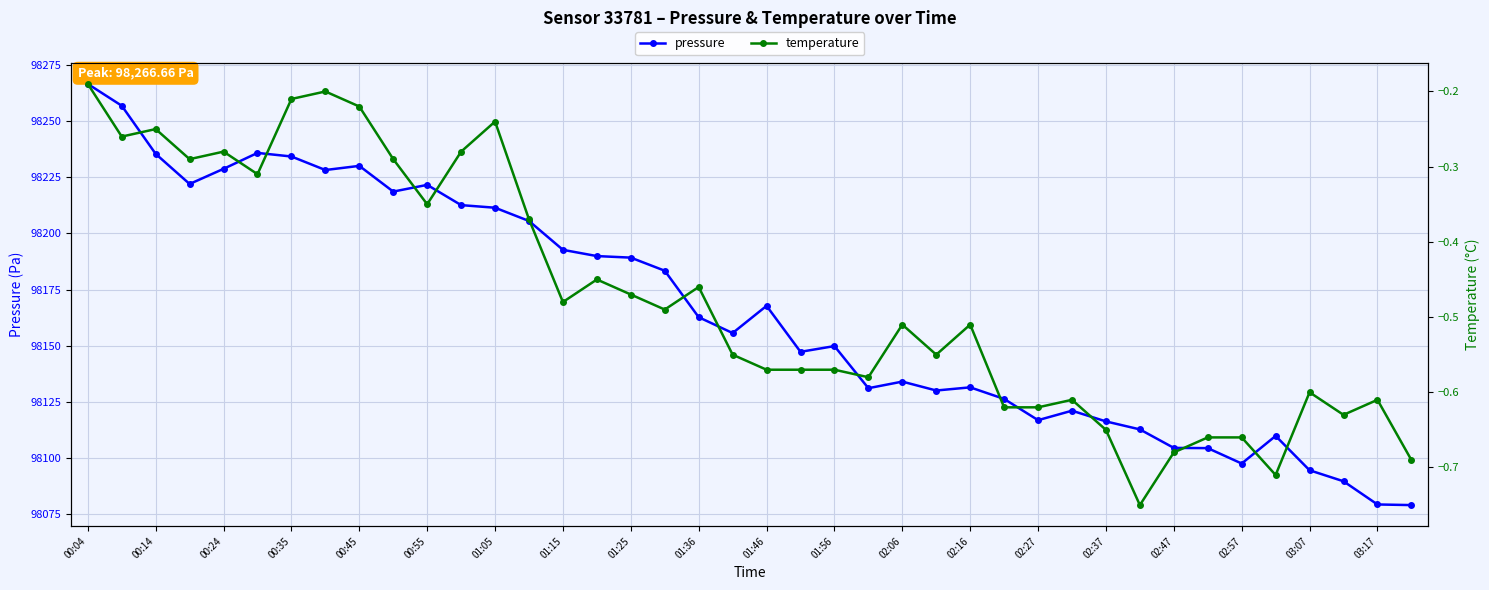

How many lines are shown in the chart?

2